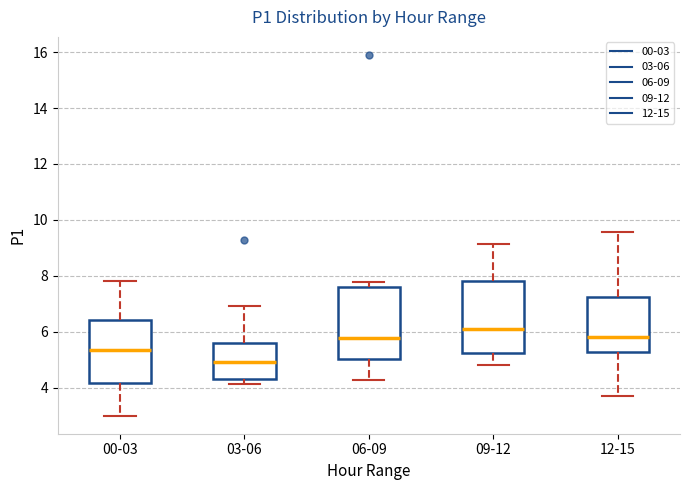

Reading left to right, read every box against the y-axis: the position of its median line, the range the box covers, and the ends of its whiskers. The values are not printed on the chart, so give them approximately, as read against the axis.

00-03: median 5.4, box 4.2 to 6.4, whiskers 3.0 to 7.8
03-06: median 5.0, box 4.4 to 5.6, whiskers 4.2 to 7.0
06-09: median 5.8, box 5.0 to 7.6, whiskers 4.2 to 7.8
09-12: median 6.0, box 5.2 to 7.8, whiskers 4.8 to 9.2
12-15: median 5.8, box 5.2 to 7.2, whiskers 3.8 to 9.6